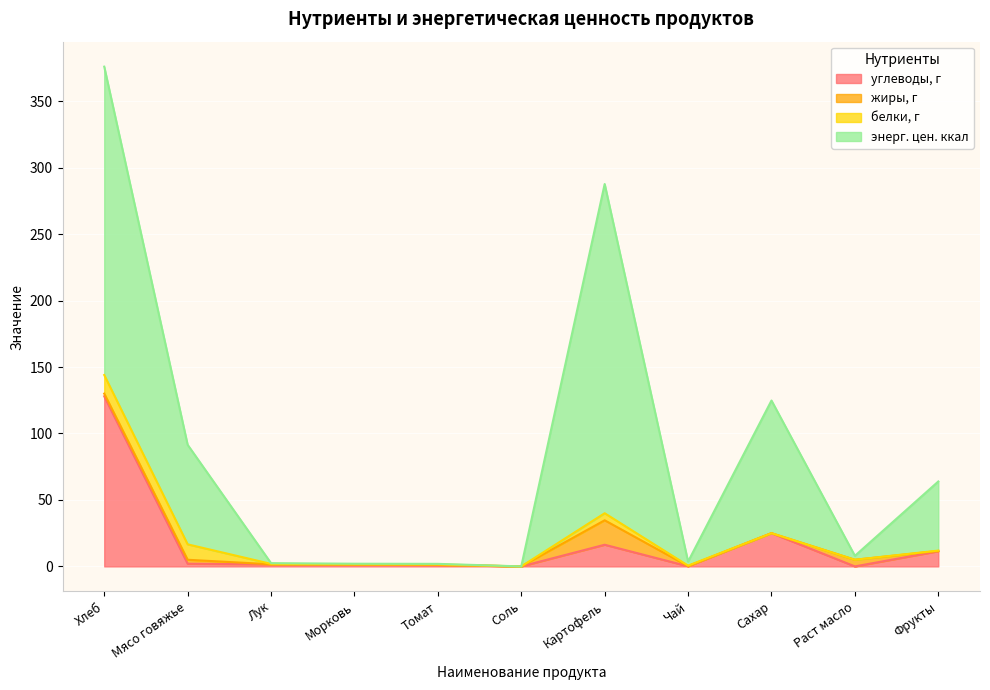

What is the average value of the энерг. цен. ккал series?

87.4